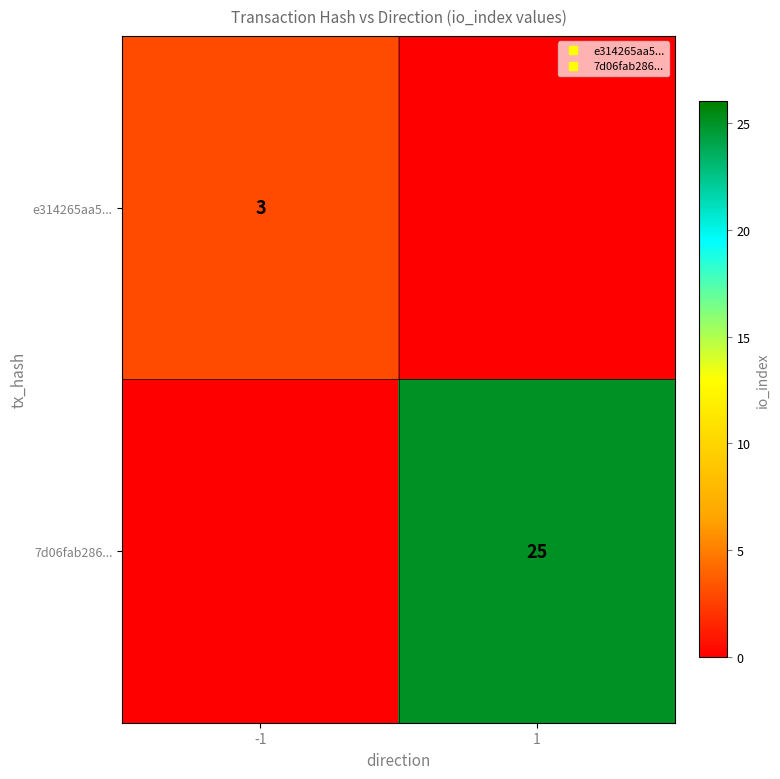

How many series are shown in this chart?

2